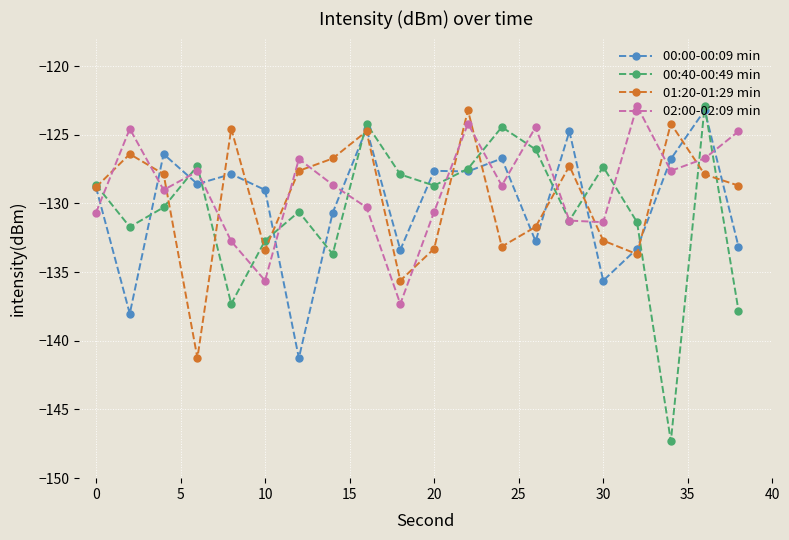

Which series has the largest range (max minus min)?

00:40-00:49 min